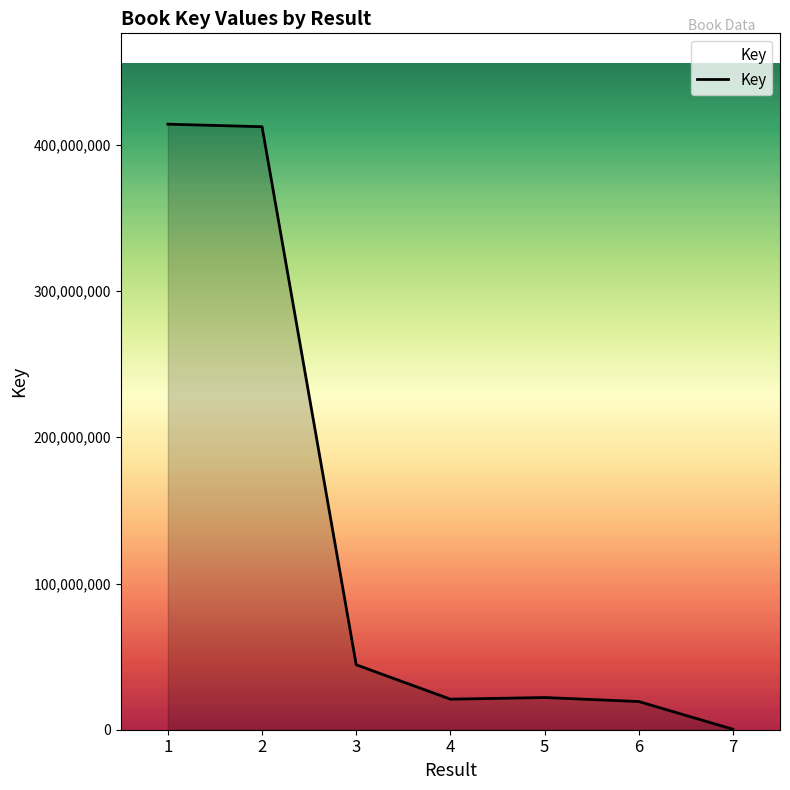

How many lines are shown in the chart?

1